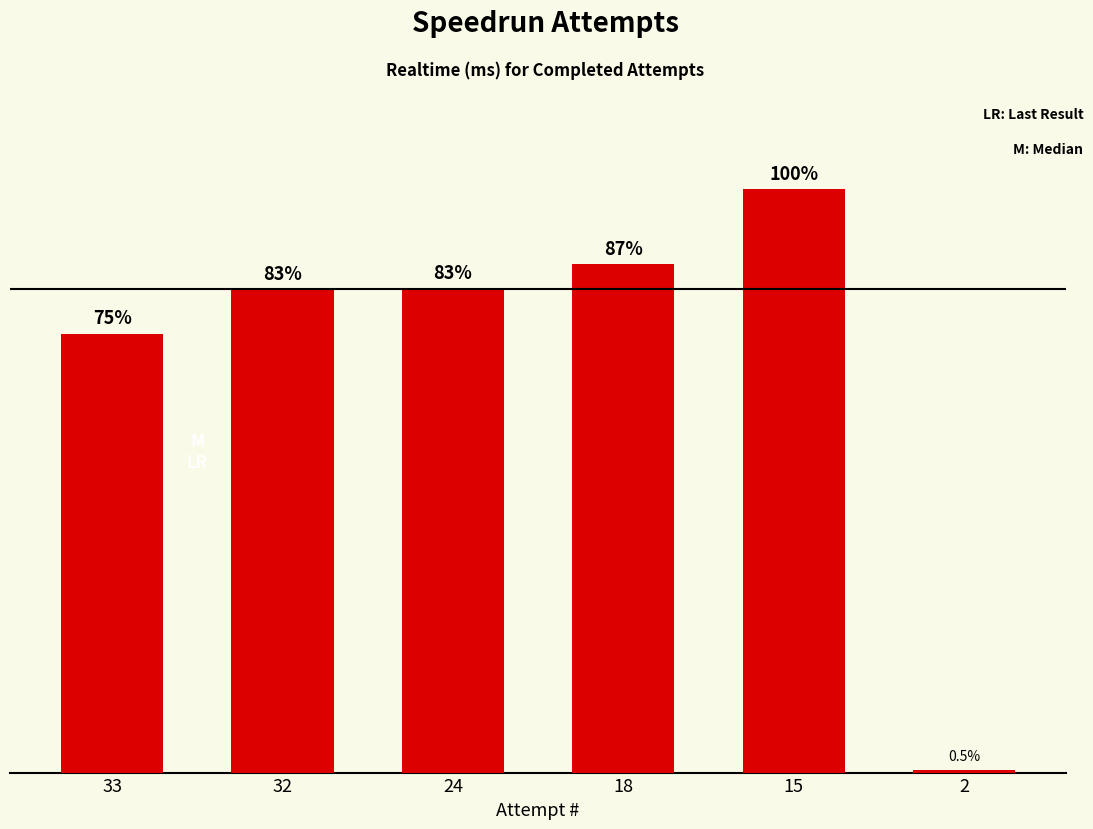

Does the chart contain any negative values?

No